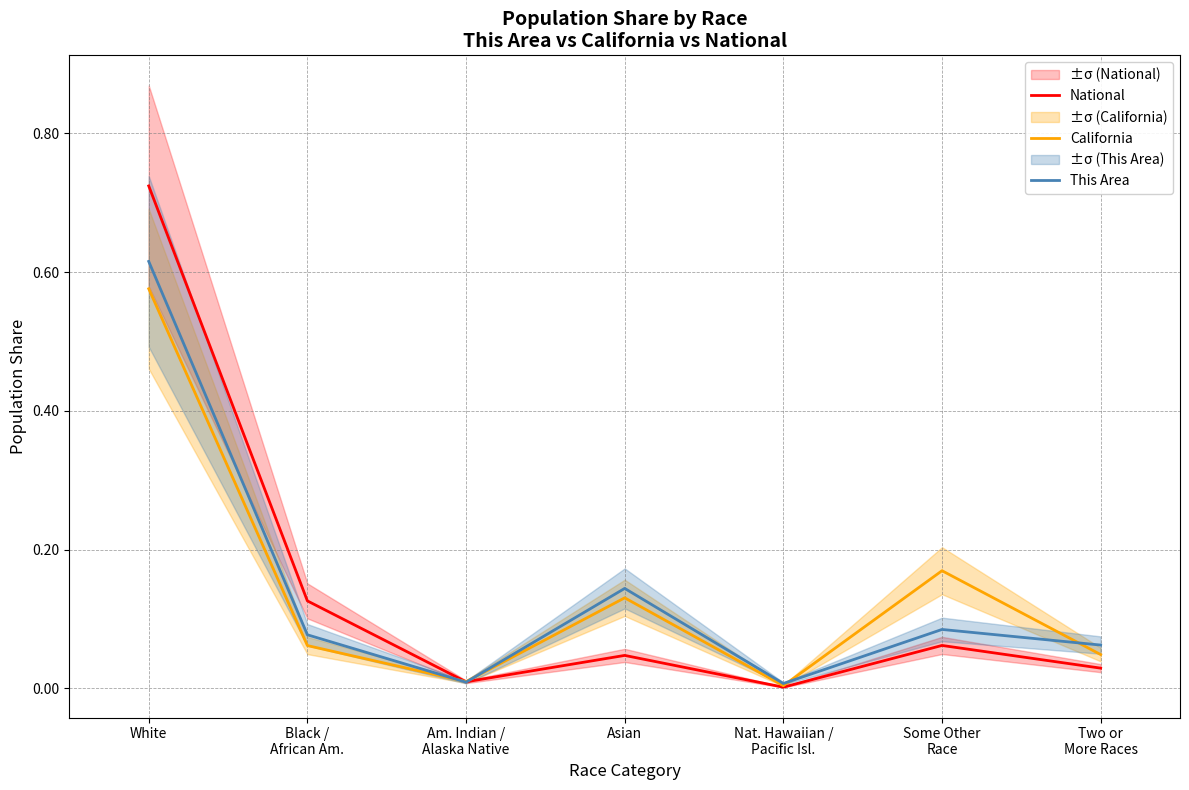

In This Area, how many points are lower than both neighbors (excluding endpoints)?

2